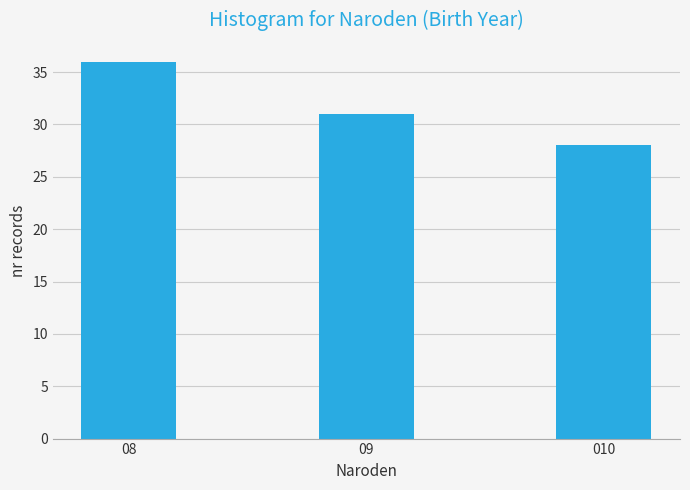

Reading left to right, list all the values displayed in this chart.

36	31	28